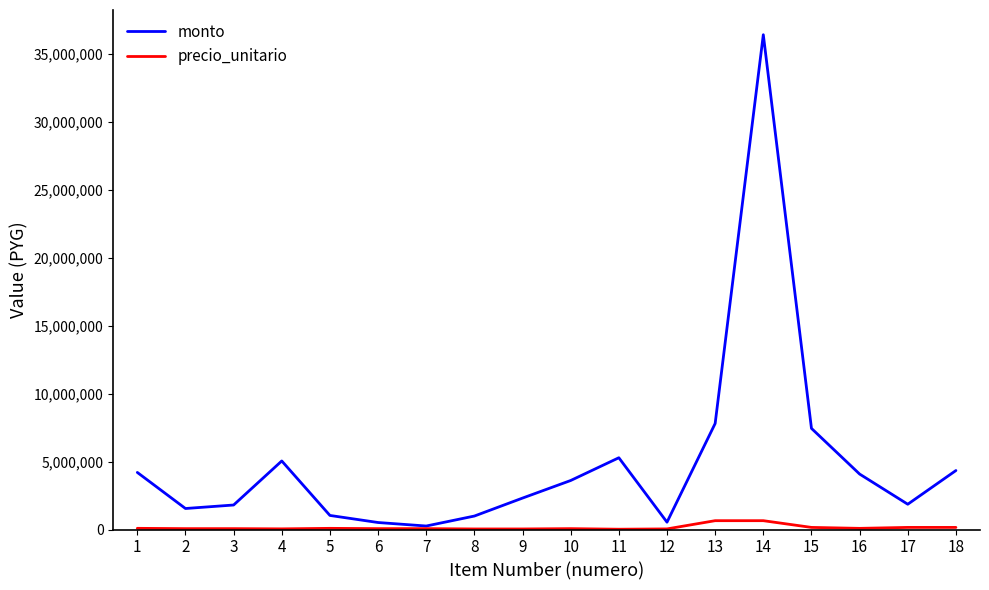

In monto, how many points are higher than both neighbors (excluding endpoints)?

3